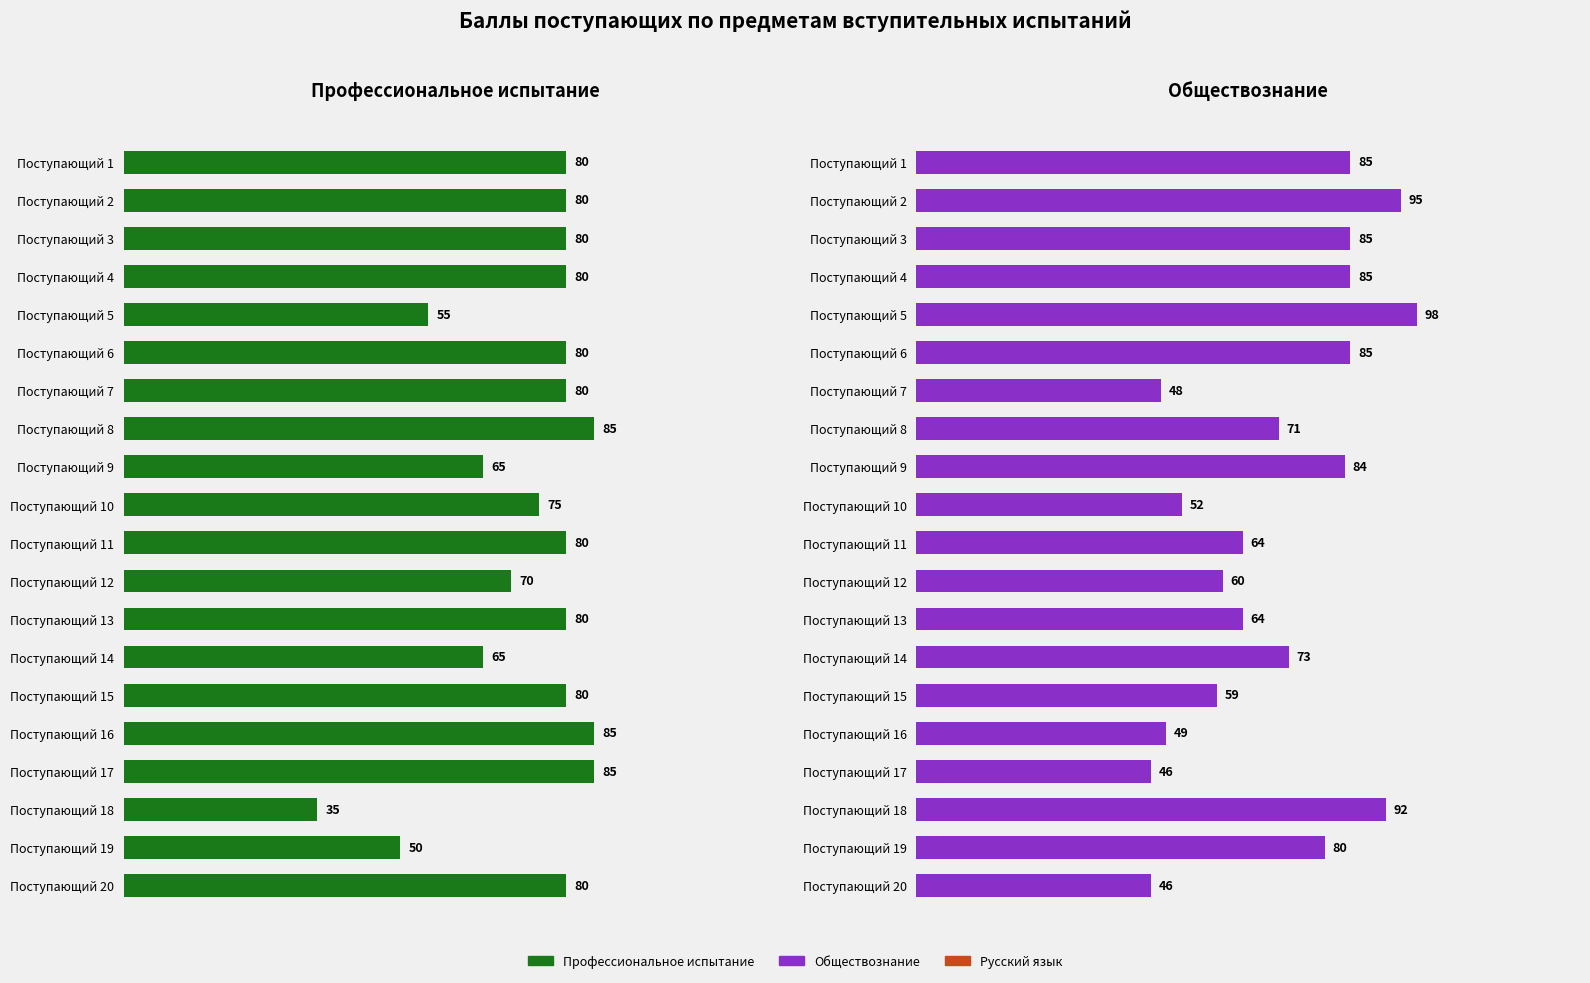

What is the average value of the Обществознание series?

71